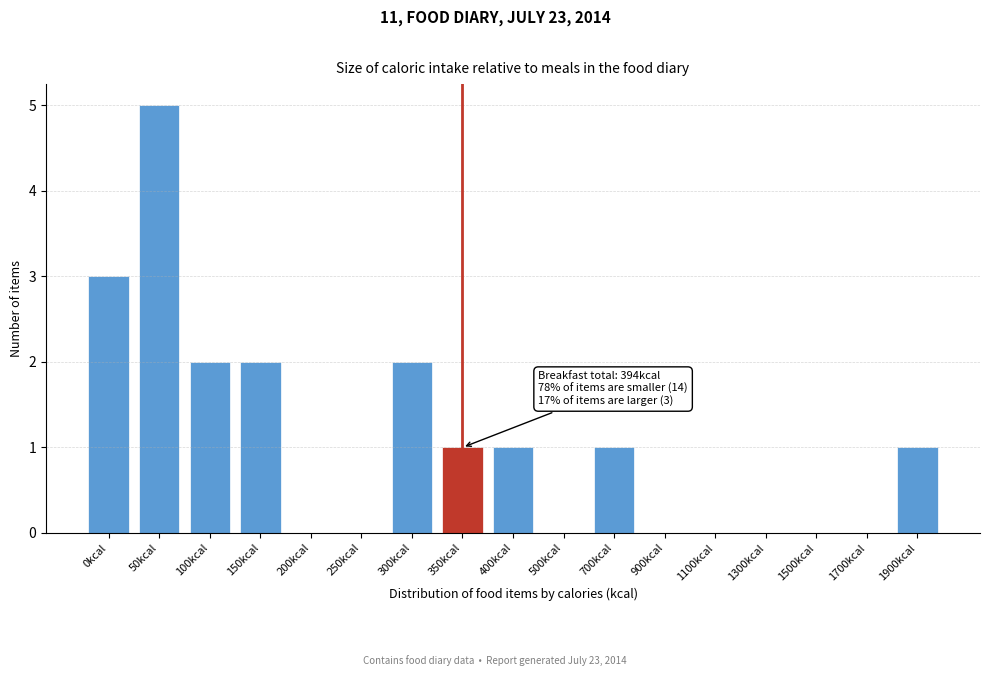

Reading left to right, extract all data points from this chart.

0kcal=3	50kcal=5	100kcal=2	150kcal=2	200kcal=0	250kcal=0	300kcal=2	350kcal=1	400kcal=1	500kcal=0	700kcal=1	900kcal=0	1100kcal=0	1300kcal=0	1500kcal=0	1700kcal=0	1900kcal=1